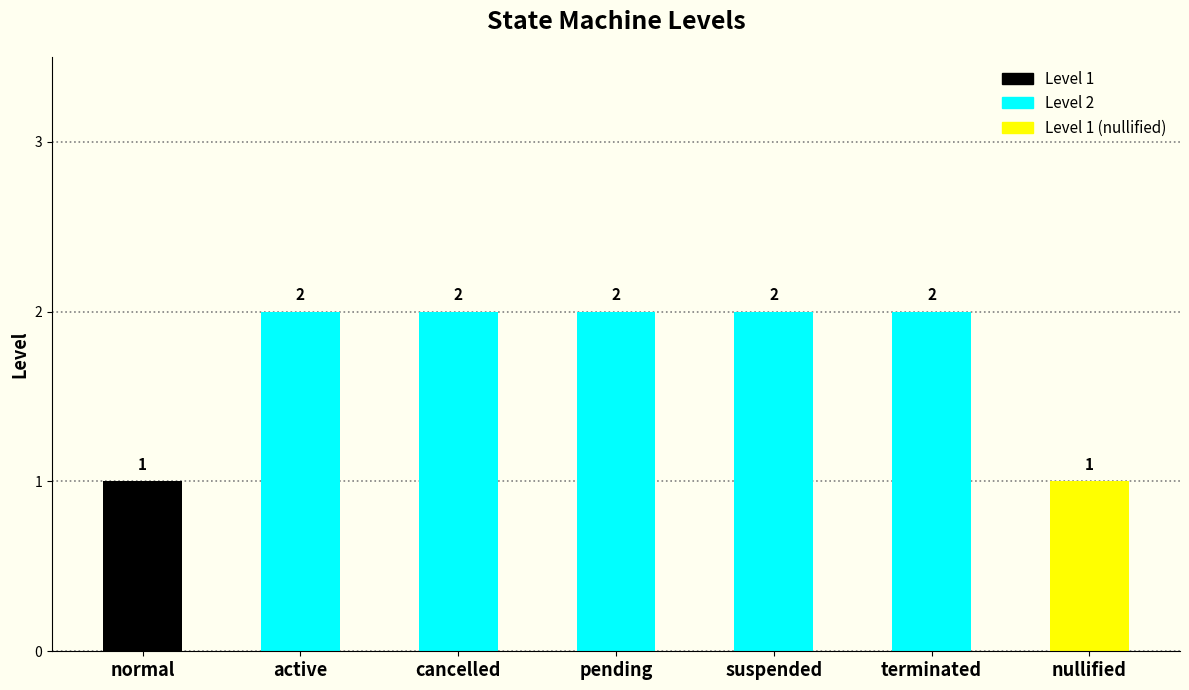

What value does the data have at suspended?

2